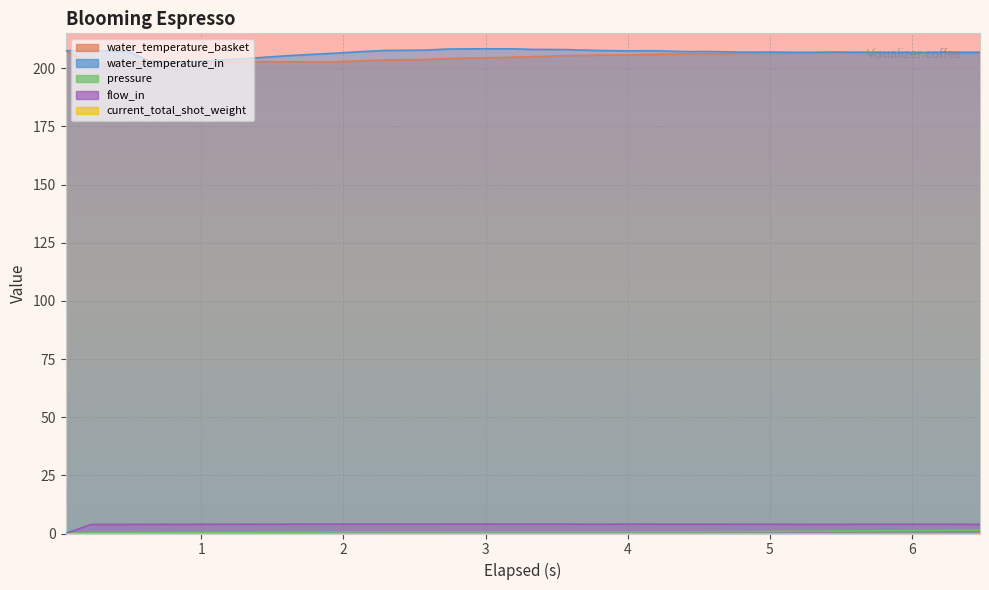

Which label corresponds to the smallest value in the chart?

0.044